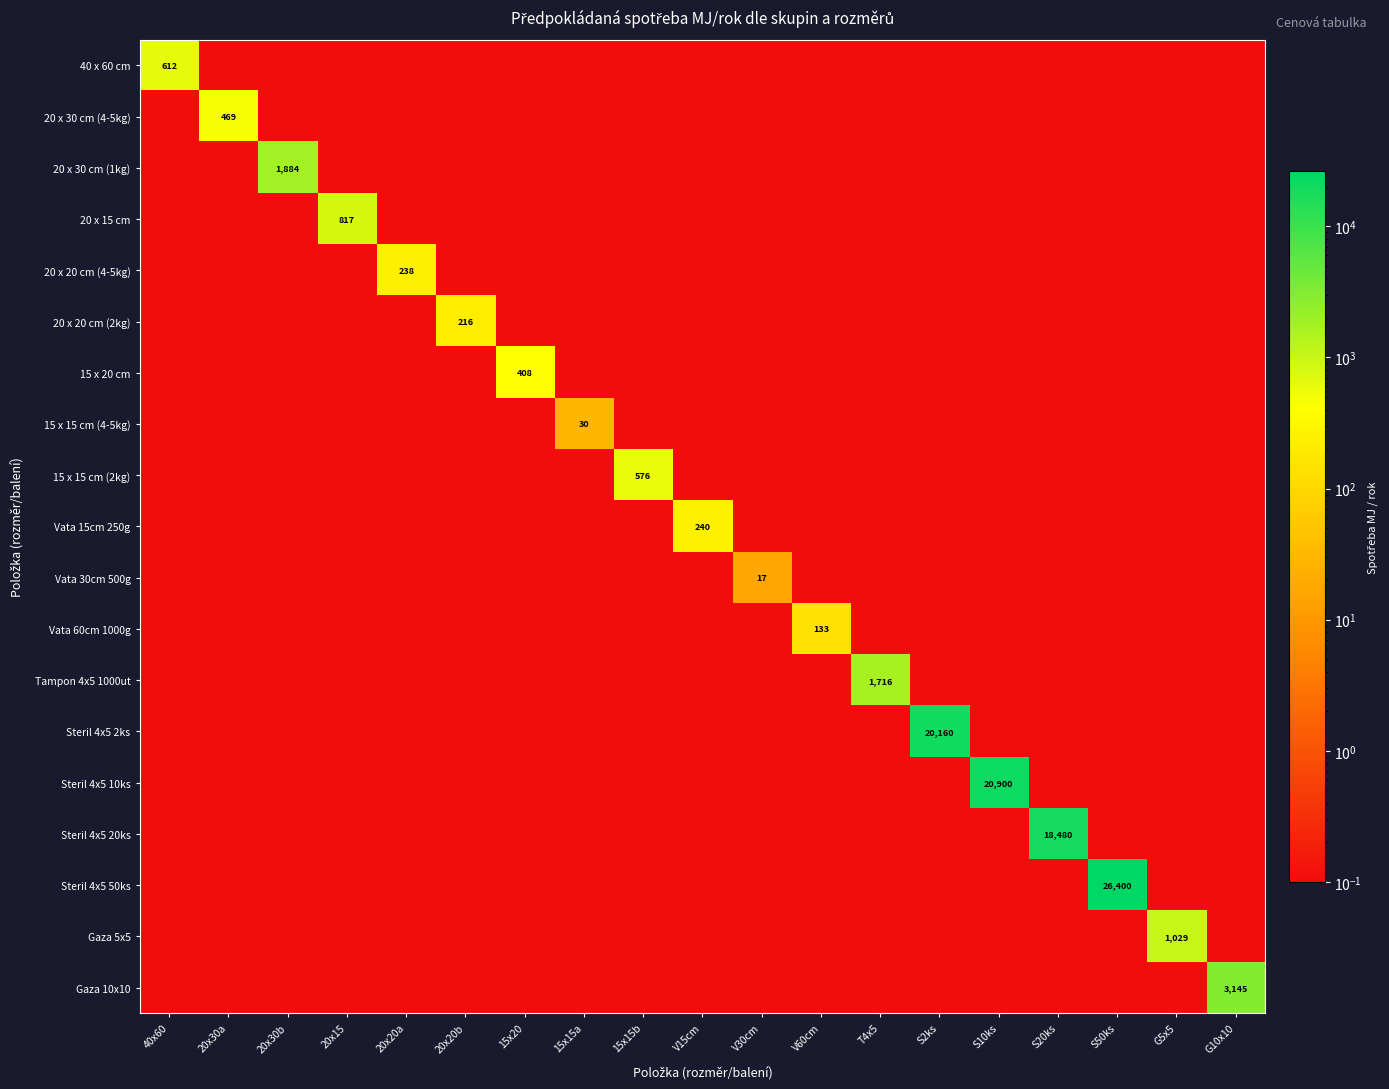

What is the maximum value for 20 x 15 cm?

817.0